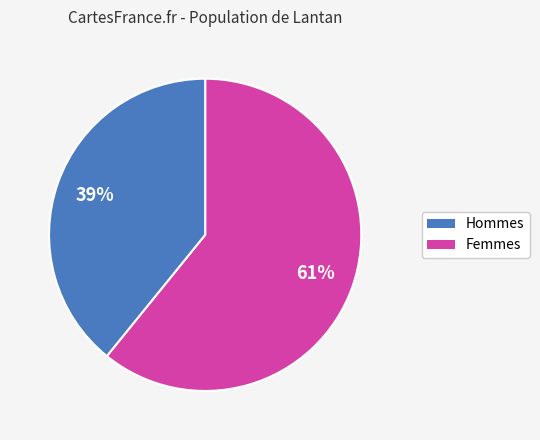

Does any single category account for the majority?

Yes